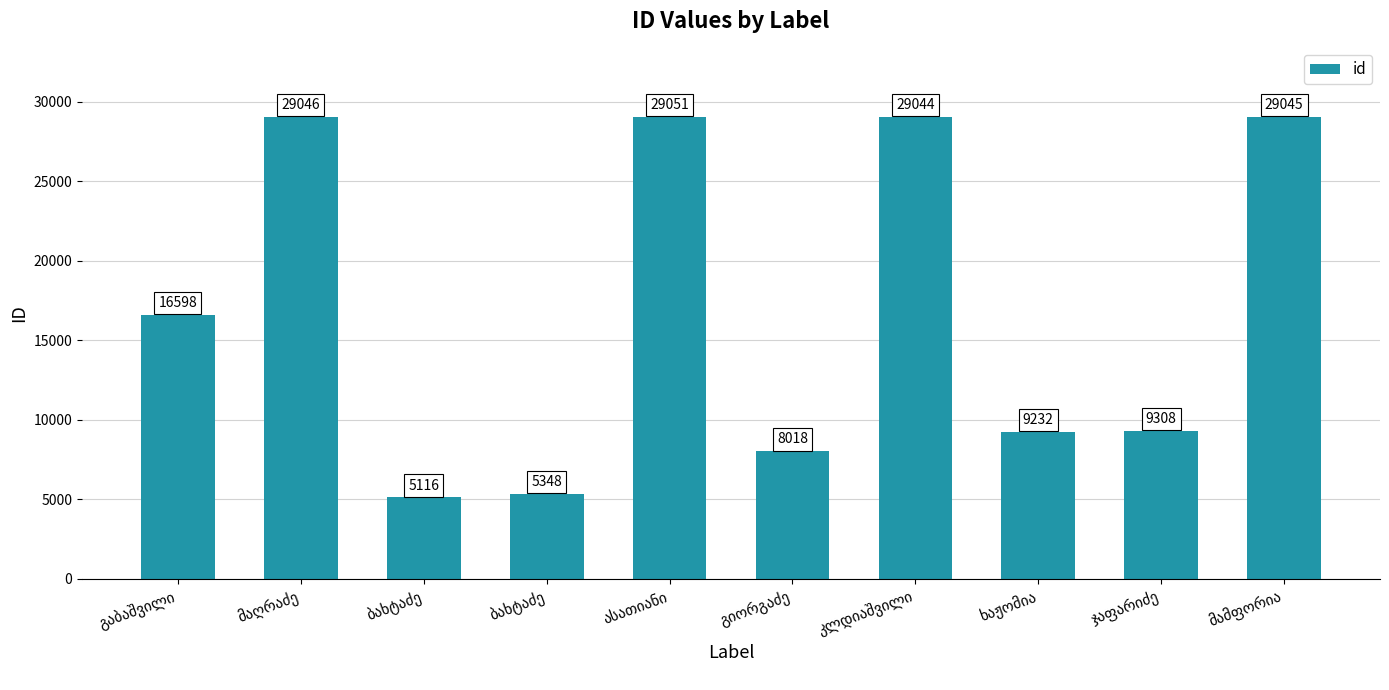

How many bars are there in total?

10